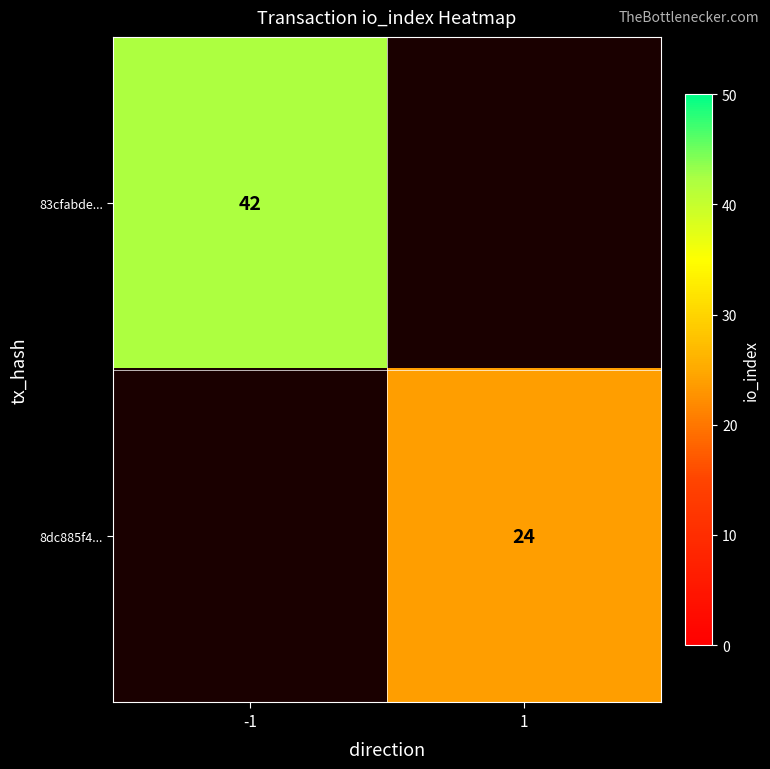

Which has a higher value, 1 or -1?

-1